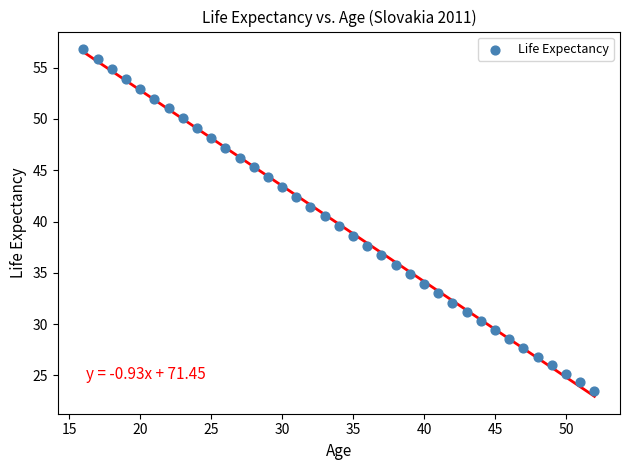

What is the range of X values (max minus min)?

36.0